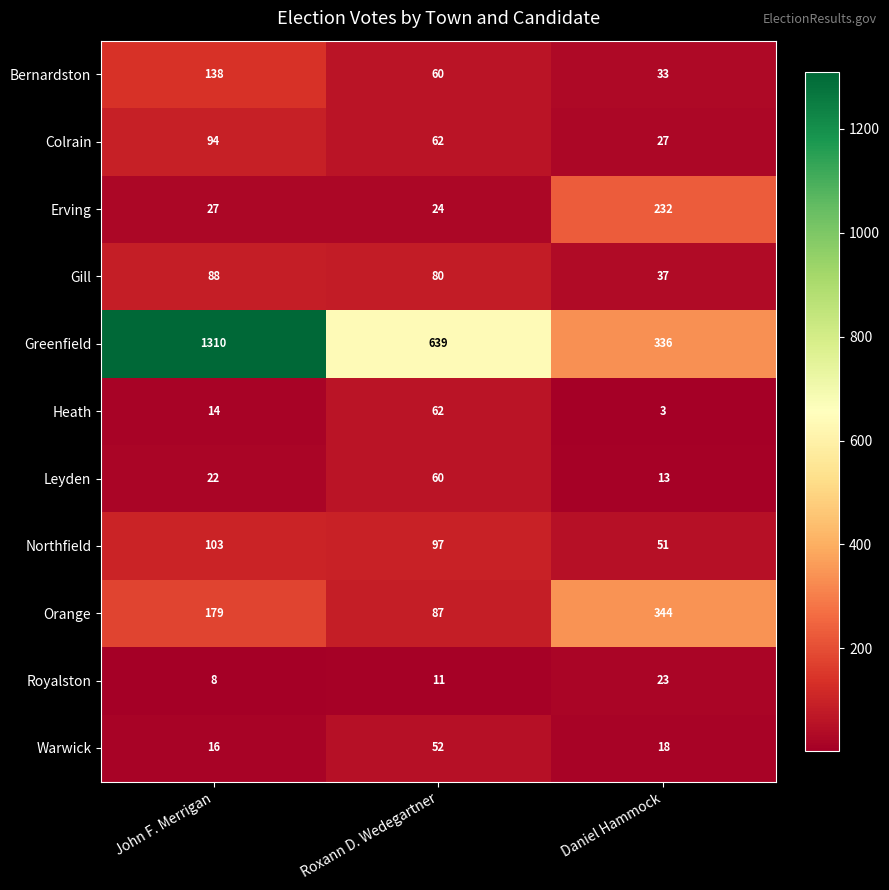

Read the Royalston value at Daniel Hammock.

23